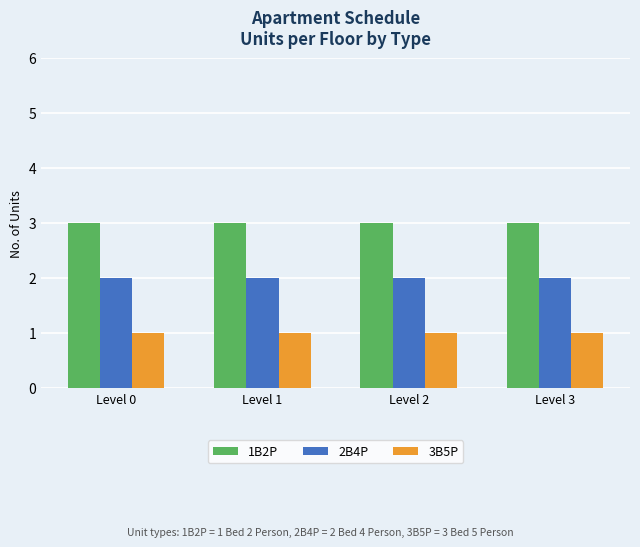

Which series has the largest total across all categories?

1B2P